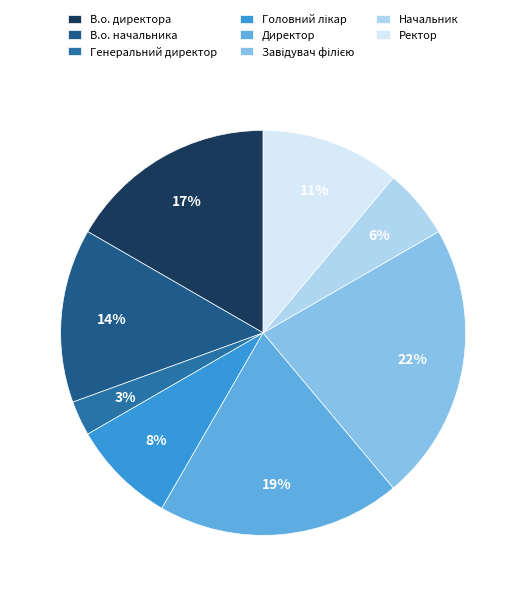

How many slices are in this pie chart?

8